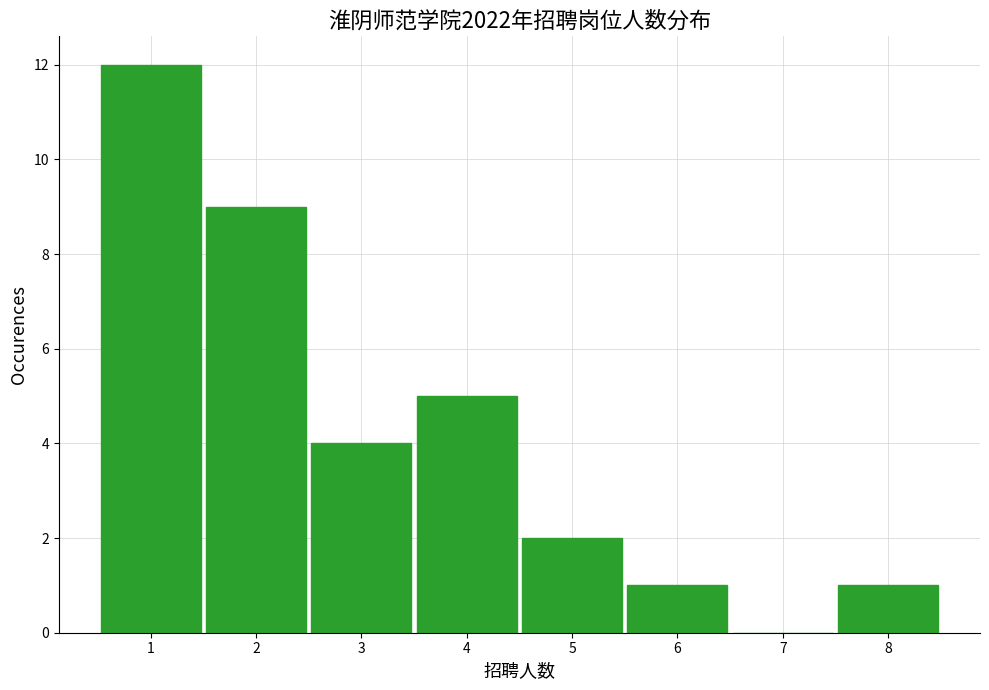

Over which range of the x-axis is the bar tallest?

0.5 to 1.5